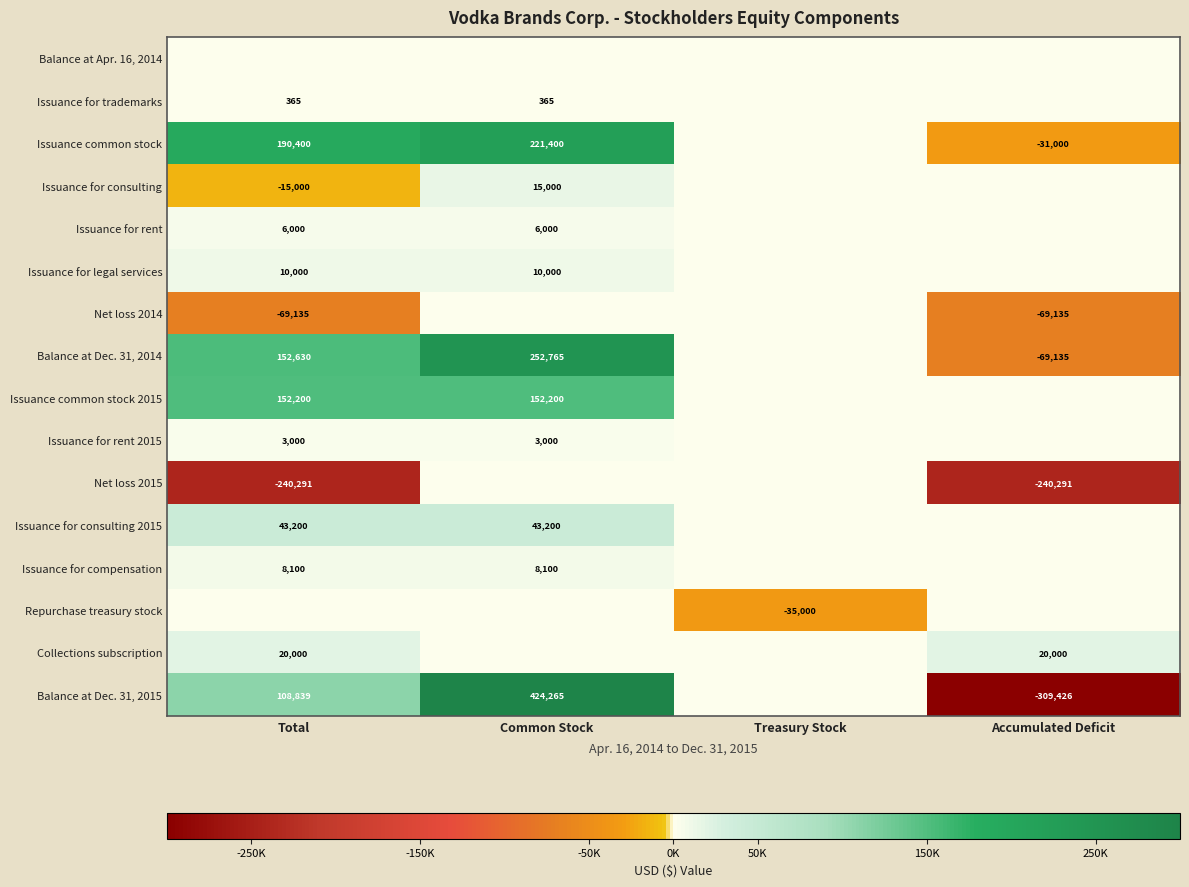

The Collections subscription series shows 20000 at Accumulated Deficit. True or false?

True